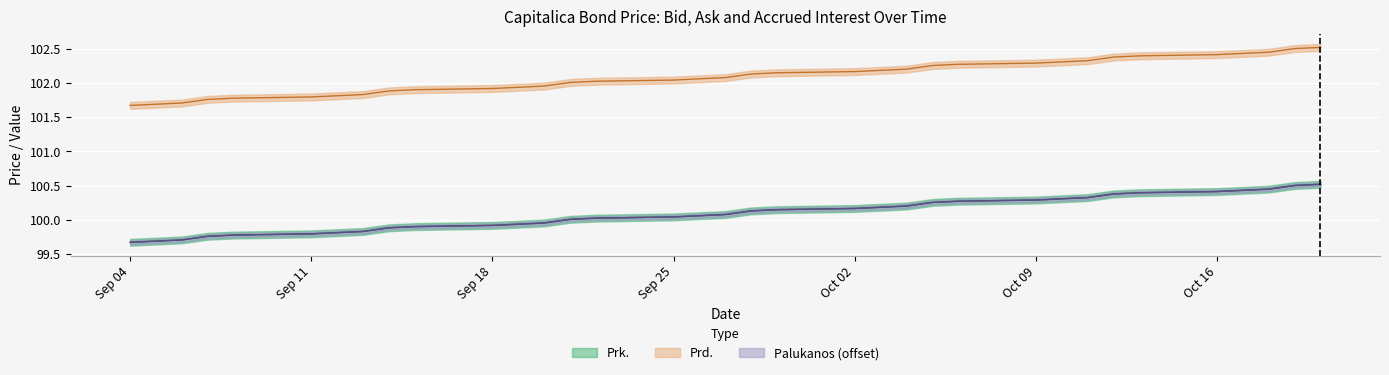

Which label corresponds to the largest value in the chart?

2023-10-20